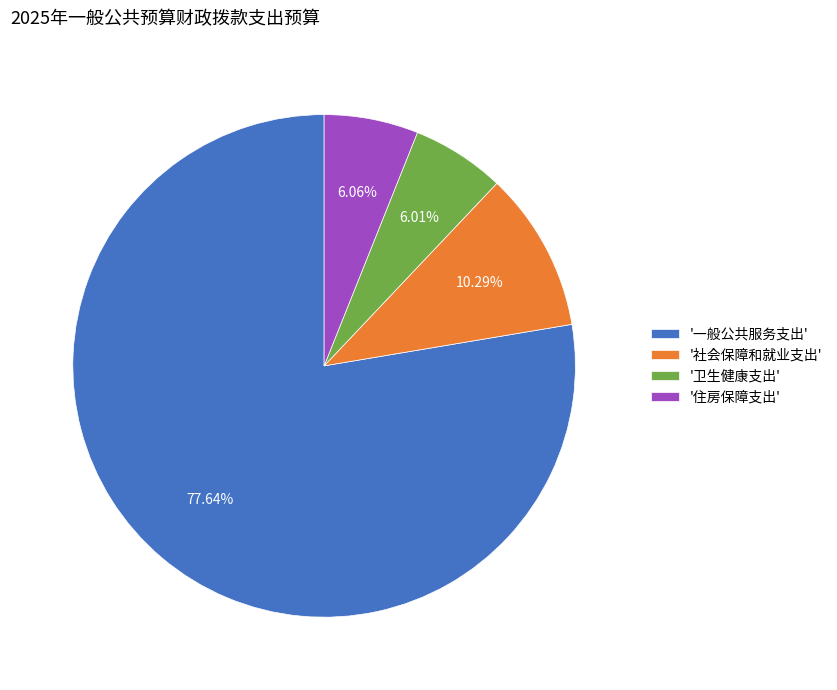

Which category accounts for the majority?

'一般公共服务支出'